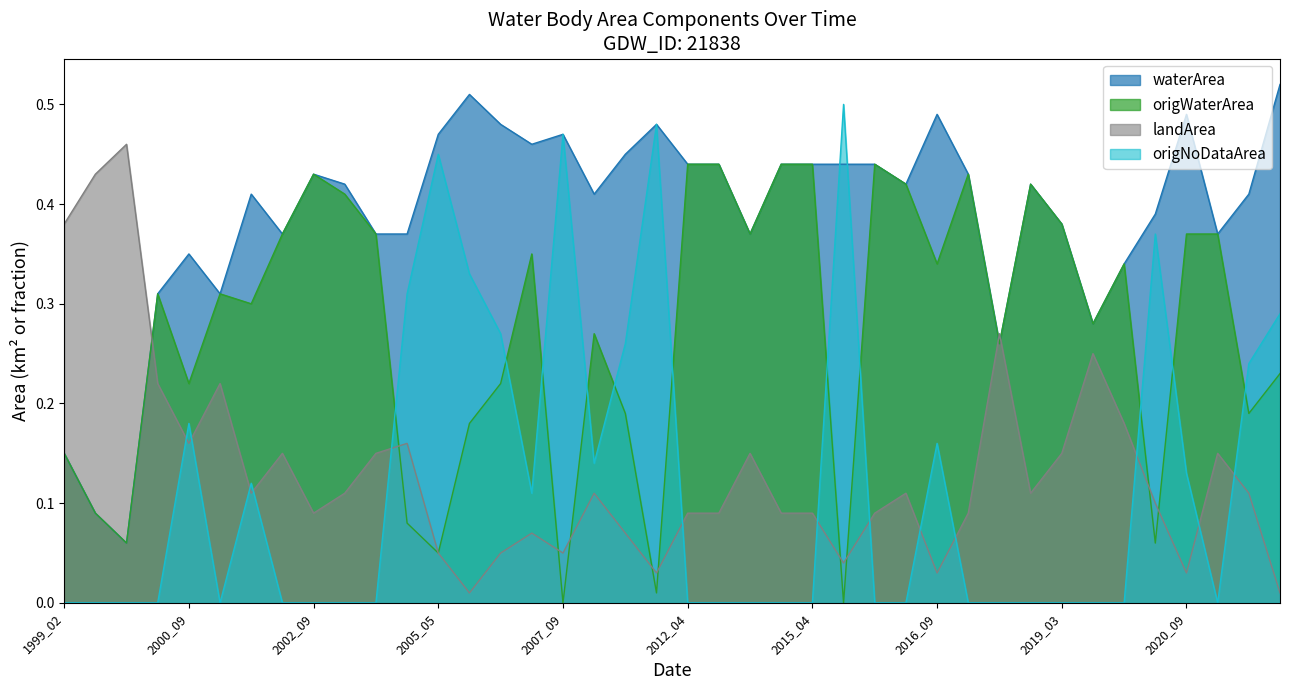

Reading right to left, transcribe all the data shown in this chart.

waterArea: 2021_11=0.5	2021_06=0.4	2021_05=0.4	2020_09=0.5	2020_06=0.4	2020_05=0.3	2019_05=0.3	2019_03=0.4	2019_01=0.4	2018_06=0.3	2017_04=0.4	2016_09=0.5	2016_03=0.4	2016_02=0.4	2015_07=0.4	2015_04=0.4	2014_04=0.4	2013_05=0.4	2013_02=0.4	2012_04=0.4	2011_09=0.5	2009_01=0.5	2008_09=0.4	2007_09=0.5	2006_12=0.5	2006_10=0.5	2005_09=0.5	2005_05=0.5	2003_12=0.4	2003_02=0.4	2002_12=0.4	2002_09=0.4	2002_03=0.4	2002_01=0.4	2000_10=0.3	2000_09=0.3	2000_03=0.3	1999_04=0.1	1999_03=0.1	1999_02=0.1
origWaterArea: 2021_11=0.2	2021_06=0.2	2021_05=0.4	2020_09=0.4	2020_06=0.1	2020_05=0.3	2019_05=0.3	2019_03=0.4	2019_01=0.4	2018_06=0.3	2017_04=0.4	2016_09=0.3	2016_03=0.4	2016_02=0.4	2015_07=0.0	2015_04=0.4	2014_04=0.4	2013_05=0.4	2013_02=0.4	2012_04=0.4	2011_09=0.0	2009_01=0.2	2008_09=0.3	2007_09=0.0	2006_12=0.3	2006_10=0.2	2005_09=0.2	2005_05=0.1	2003_12=0.1	2003_02=0.4	2002_12=0.4	2002_09=0.4	2002_03=0.4	2002_01=0.3	2000_10=0.3	2000_09=0.2	2000_03=0.3	1999_04=0.1	1999_03=0.1	1999_02=0.1
landArea: 2021_11=0.0	2021_06=0.1	2021_05=0.1	2020_09=0.0	2020_06=0.1	2020_05=0.2	2019_05=0.2	2019_03=0.1	2019_01=0.1	2018_06=0.3	2017_04=0.1	2016_09=0.0	2016_03=0.1	2016_02=0.1	2015_07=0.0	2015_04=0.1	2014_04=0.1	2013_05=0.1	2013_02=0.1	2012_04=0.1	2011_09=0.0	2009_01=0.1	2008_09=0.1	2007_09=0.1	2006_12=0.1	2006_10=0.1	2005_09=0.0	2005_05=0.1	2003_12=0.2	2003_02=0.1	2002_12=0.1	2002_09=0.1	2002_03=0.1	2002_01=0.1	2000_10=0.2	2000_09=0.2	2000_03=0.2	1999_04=0.5	1999_03=0.4	1999_02=0.4
origNoDataArea: 2021_11=0.3	2021_06=0.2	2021_05=0.0	2020_09=0.1	2020_06=0.4	2020_05=0.0	2019_05=0.0	2019_03=0.0	2019_01=0.0	2018_06=0.0	2017_04=0.0	2016_09=0.2	2016_03=0.0	2016_02=0.0	2015_07=0.5	2015_04=0.0	2014_04=0.0	2013_05=0.0	2013_02=0.0	2012_04=0.0	2011_09=0.5	2009_01=0.3	2008_09=0.1	2007_09=0.5	2006_12=0.1	2006_10=0.3	2005_09=0.3	2005_05=0.5	2003_12=0.3	2003_02=0.0	2002_12=0.0	2002_09=0.0	2002_03=0.0	2002_01=0.1	2000_10=0.0	2000_09=0.2	2000_03=0.0	1999_04=0.0	1999_03=0.0	1999_02=0.0